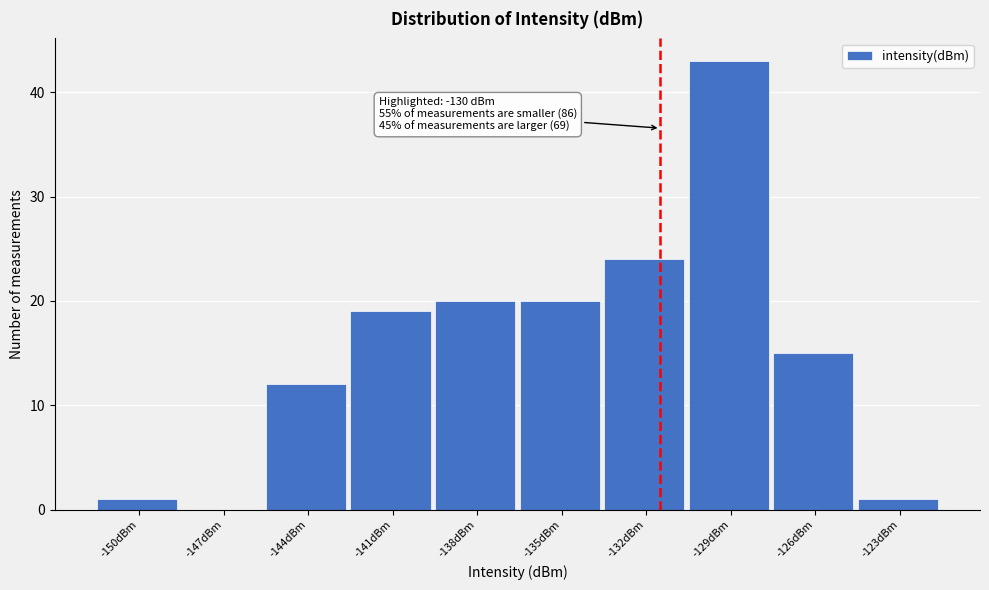

Reading left to right, what are all the values shown in this chart?

-150dBm=1	-147dBm=0	-144dBm=12	-141dBm=19	-138dBm=20	-135dBm=20	-132dBm=24	-129dBm=43	-126dBm=15	-123dBm=1